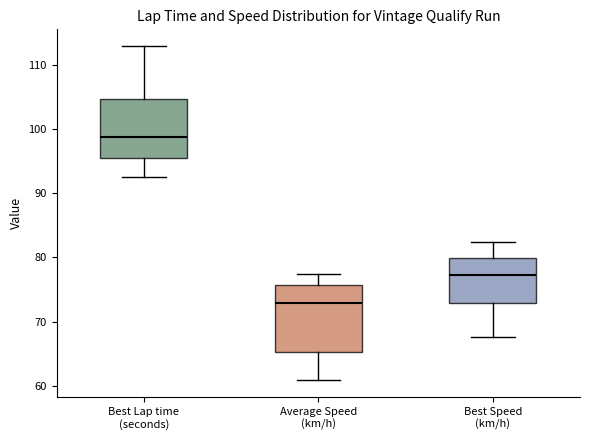

Where is the upper edge of the box for Best Speed (km/h) on the y-axis? The values are not printed on the chart, so give them approximately, as read against the axis.

80